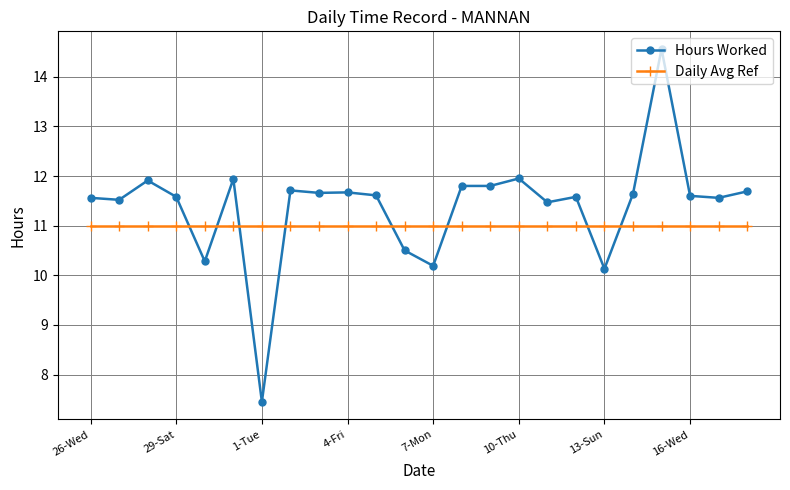

Which series has the widest spread of values?

Hours Worked